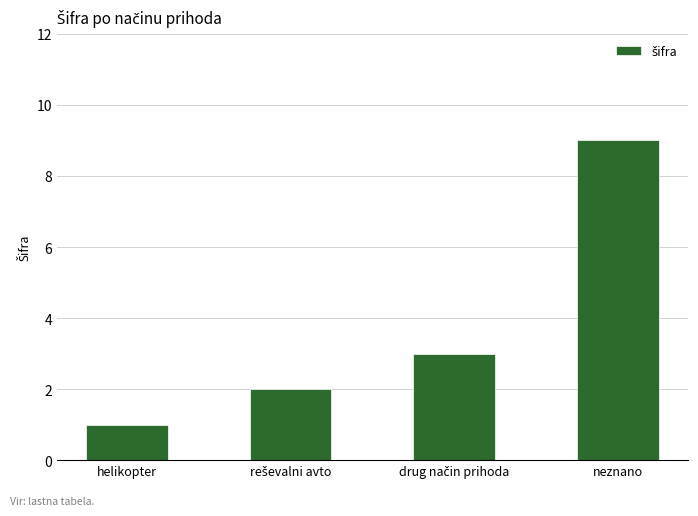

How many distinct data groups are displayed?

1